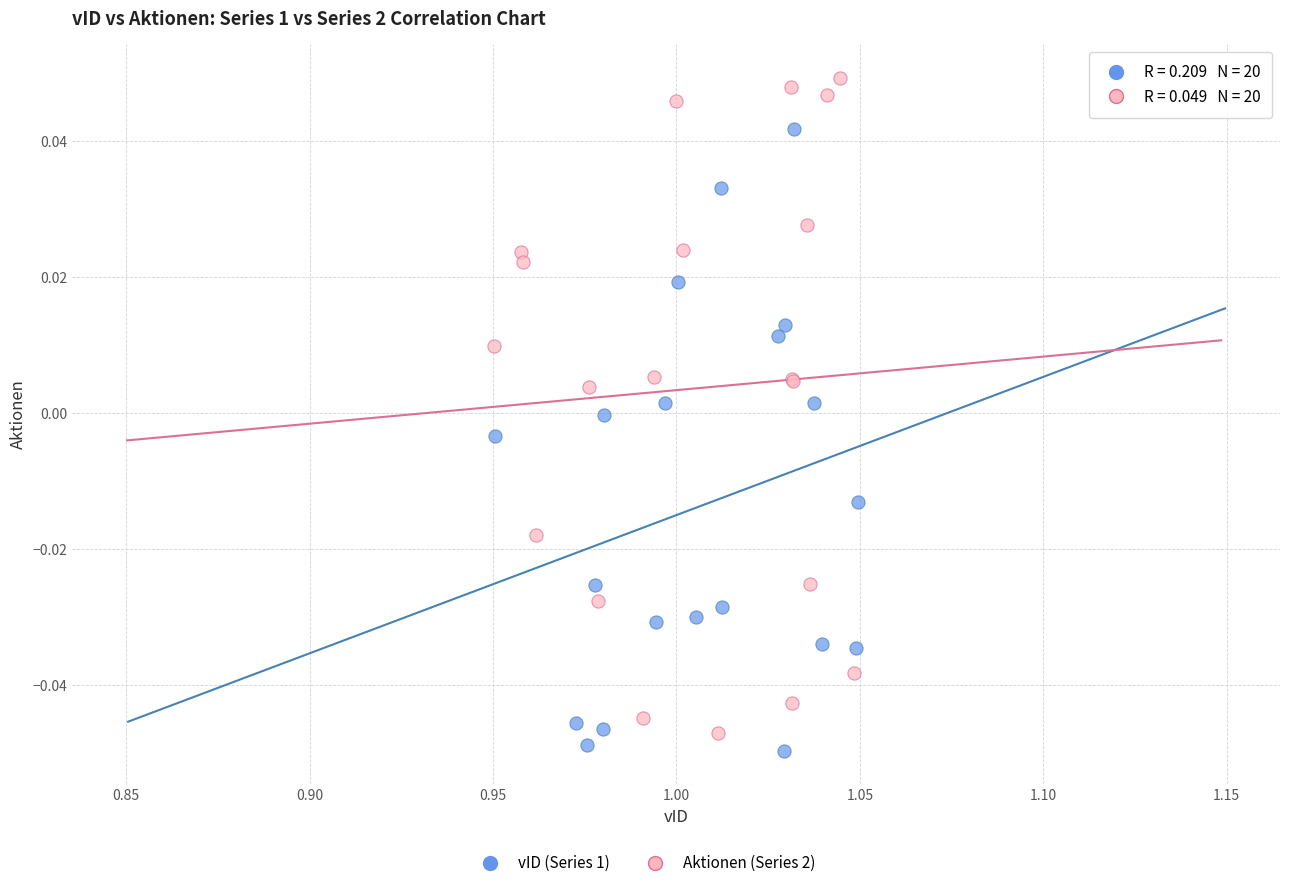

Which series contains the highest Y value?

Aktionen (Series 2)